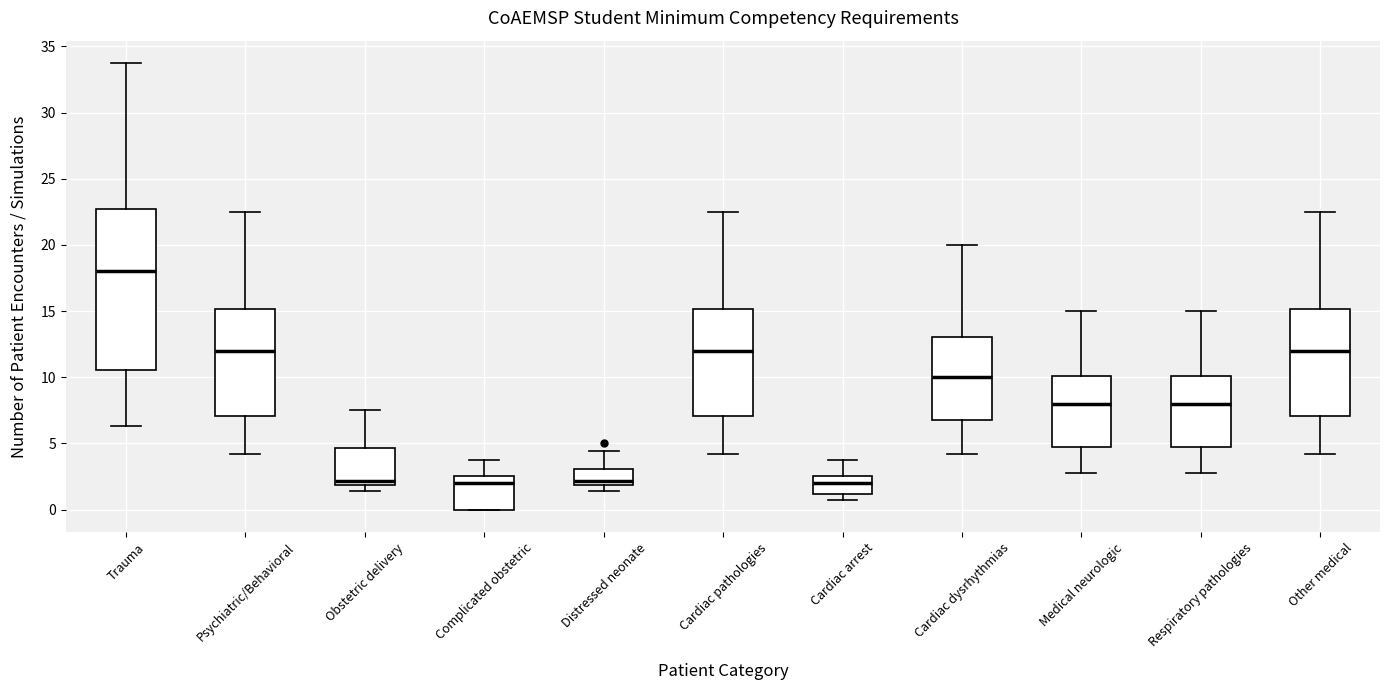

Where does the median line of the box for Cardiac arrest sit on the y-axis? The values are not printed on the chart, so give them approximately, as read against the axis.

2.0